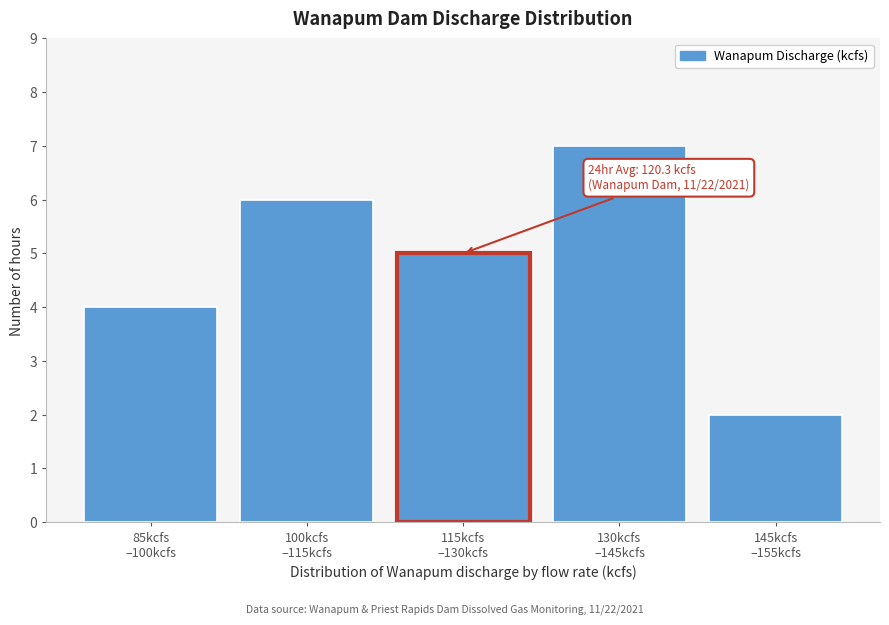

Reading left to right, list all the values displayed in this chart.

4	6	5	7	2